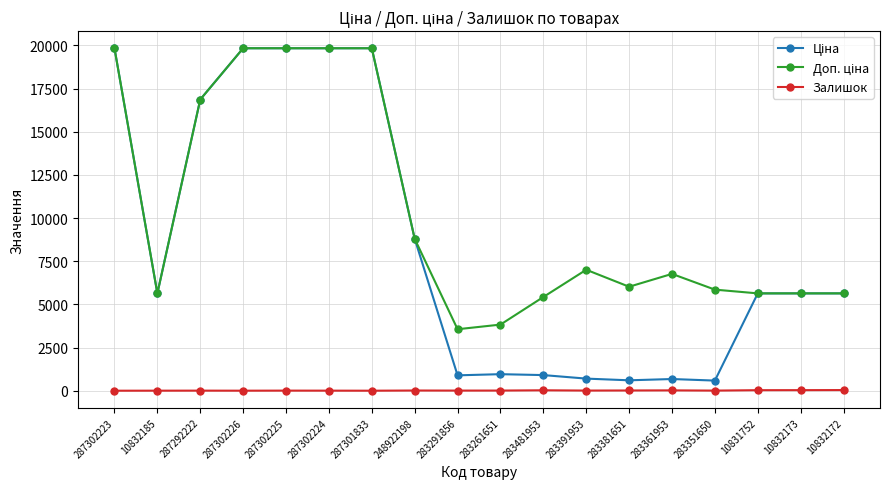

What is the maximum value shown in the chart?

19831.1